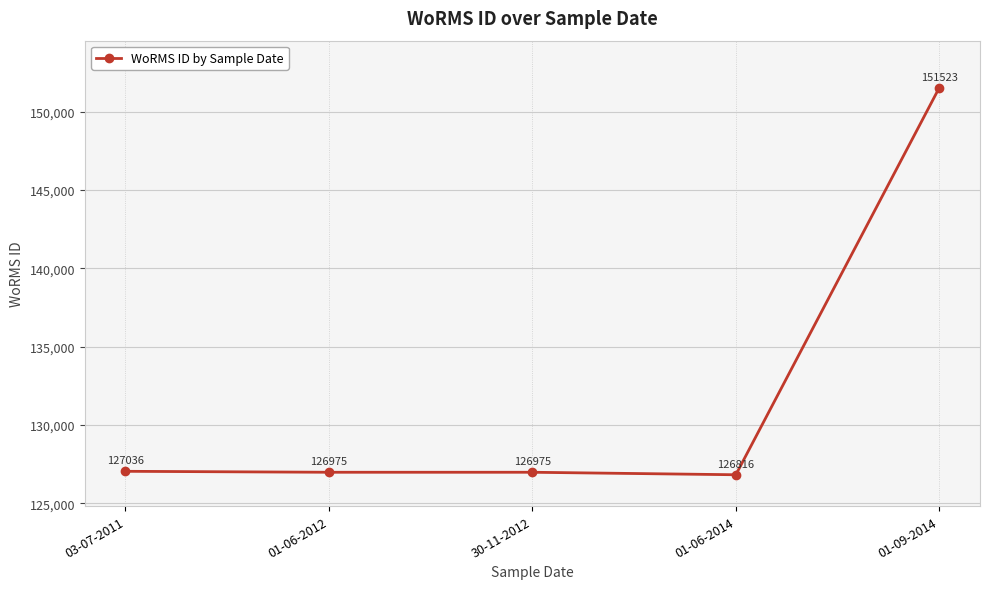

Is it true that the value at 01-06-2012 is 126975?

True